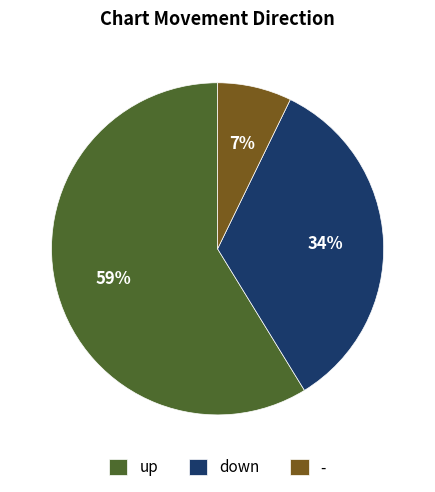

Which slice is the smallest?

-